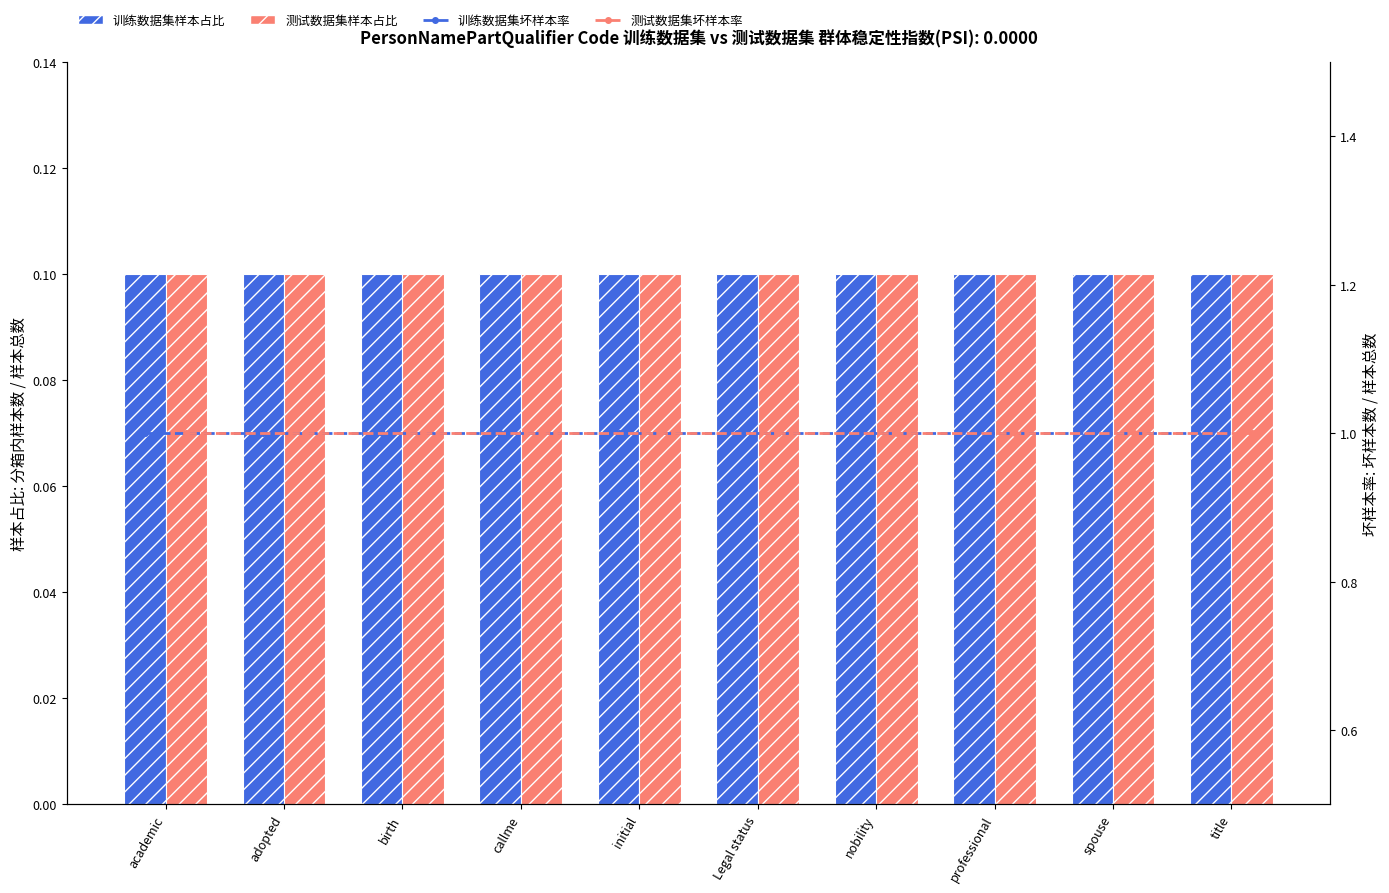

The value of 训练数据集样本占比 at academic is 0.0. True or false?

False